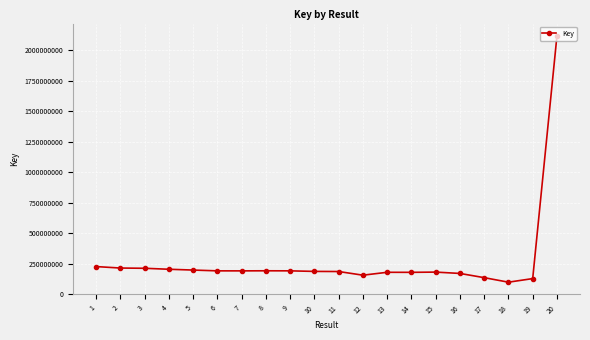

Which has a higher value, 3 or 18?

3